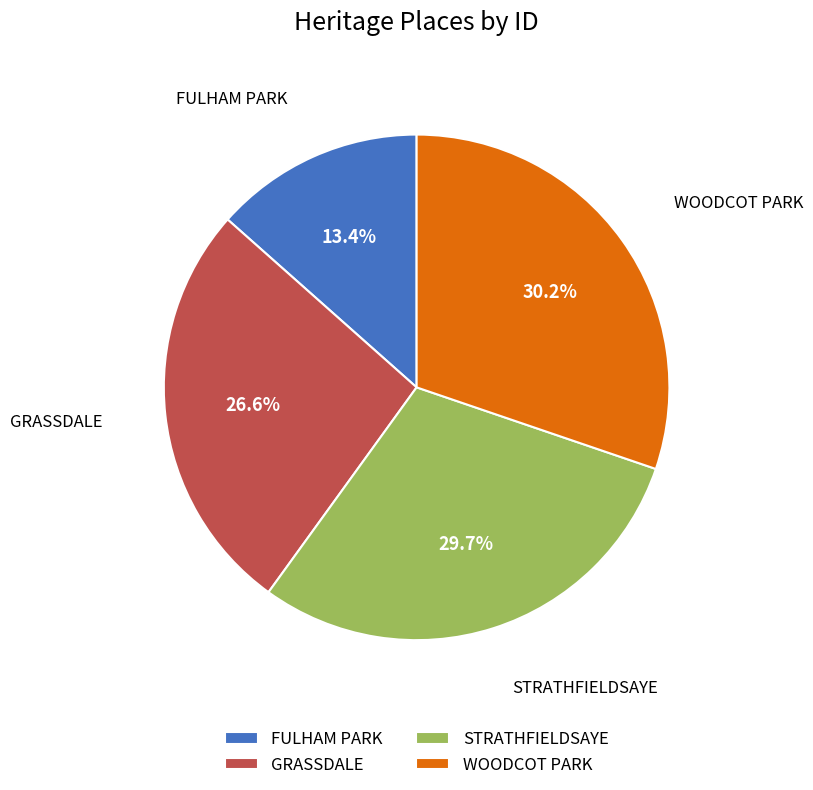

Approximately how many times larger is the value at FULHAM PARK compared to STRATHFIELDSAYE?

0.5